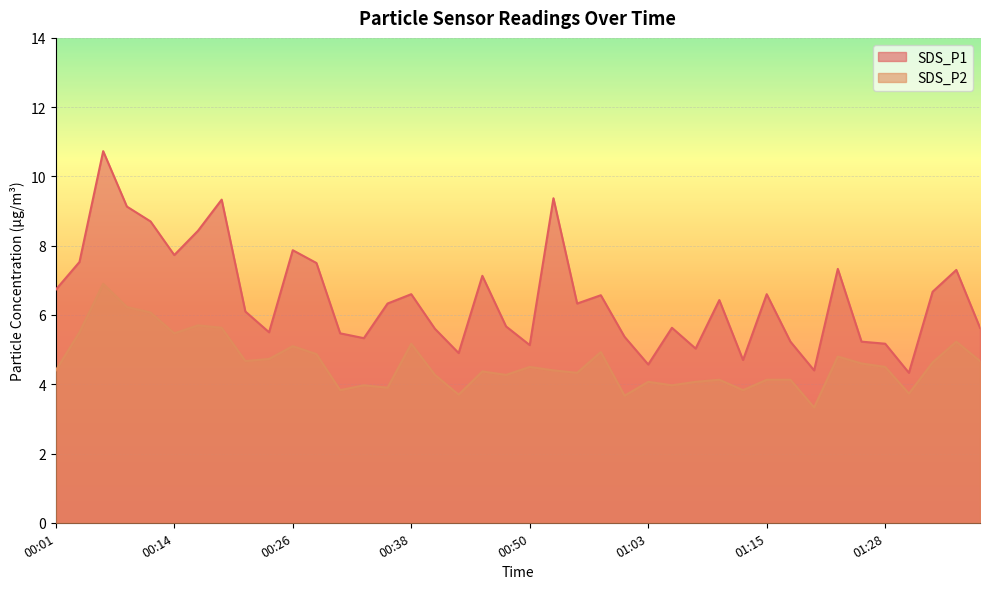

At how many categories does at least one series exceed 9?

4